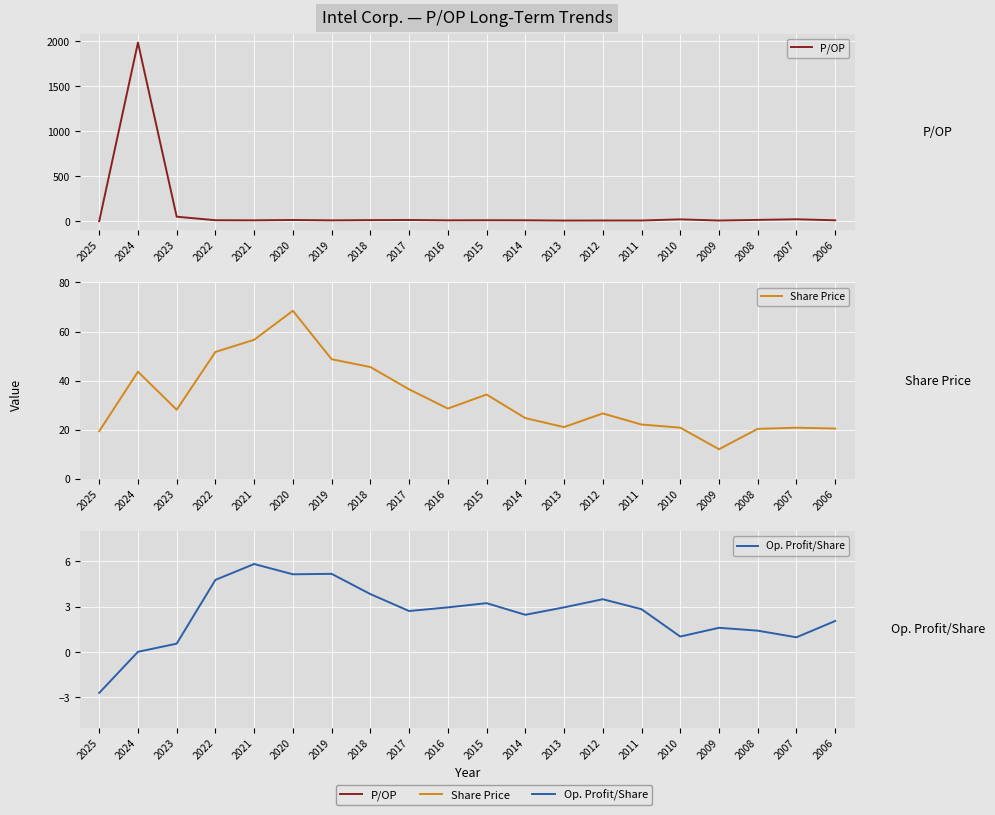

What is the difference between the maximum and minimum values in the Share Price series?

56.4